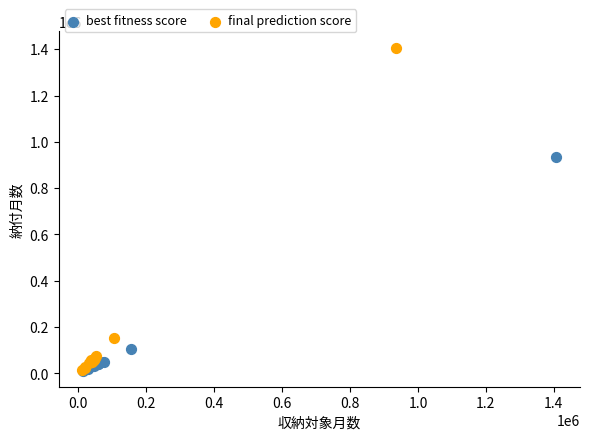

Which series has the largest Y range (max minus min)?

final prediction score